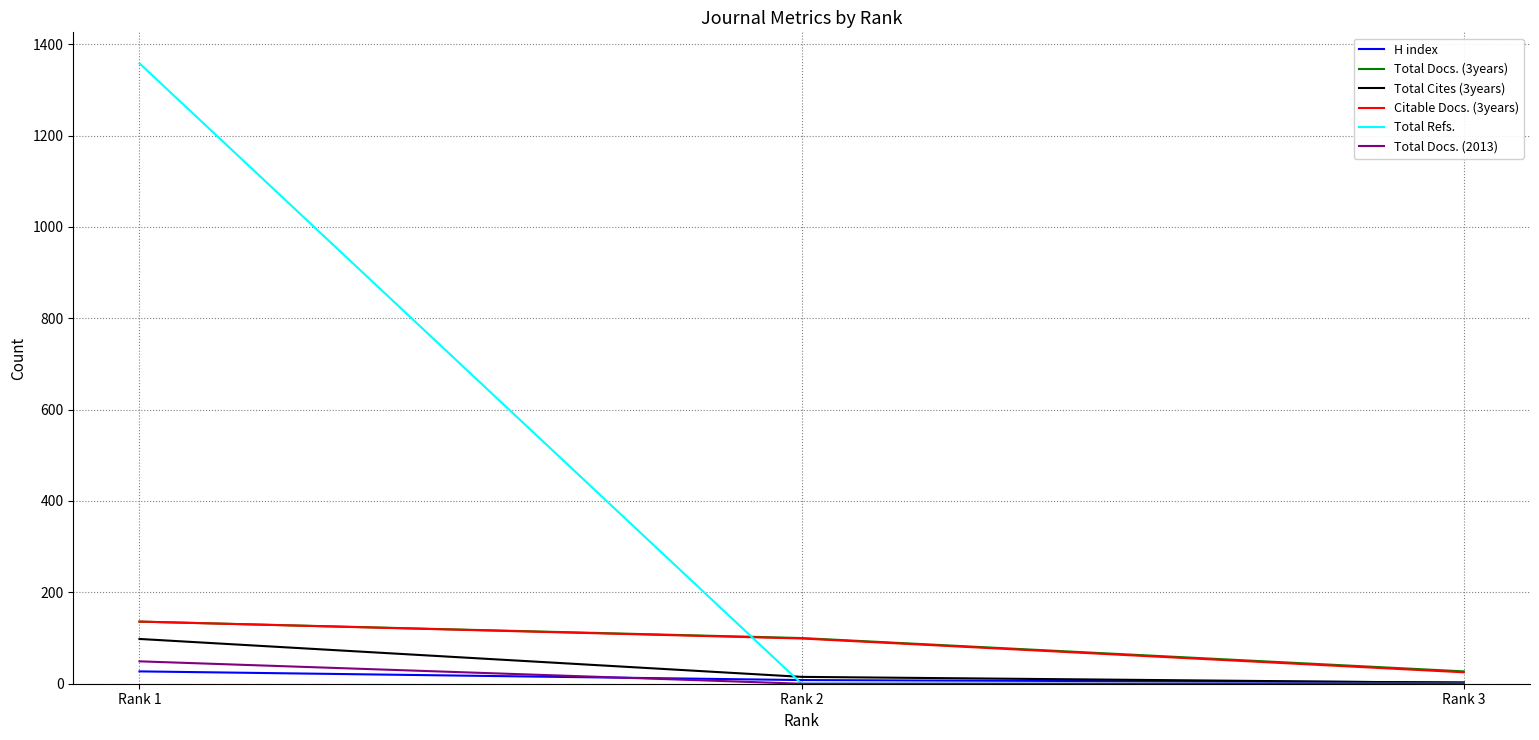

Which series has the widest spread of values?

Total Refs.